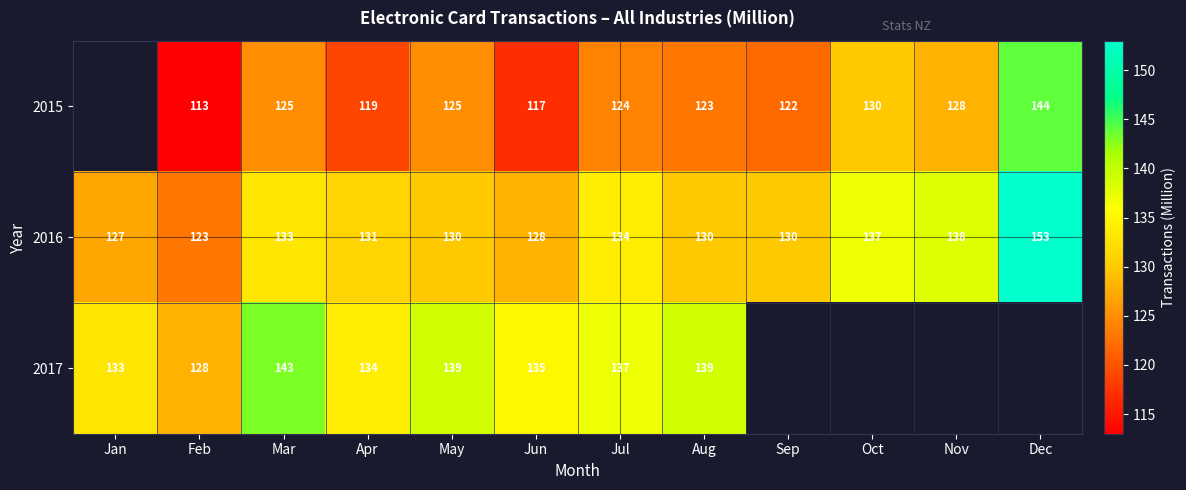

The value of 2017 at Aug is 139. True or false?

True